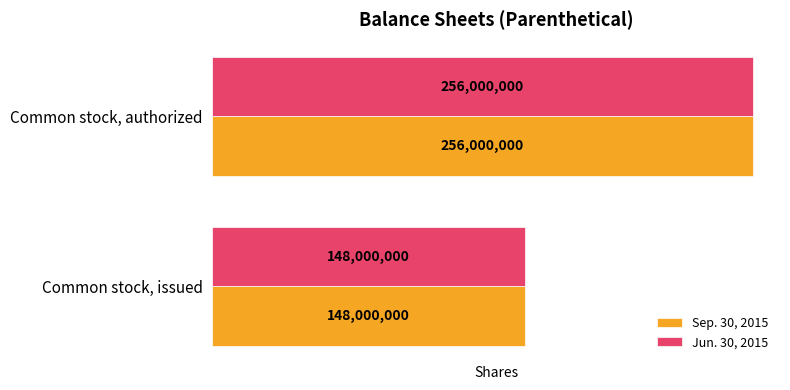

The value of Sep. 30, 2015 at Common stock, authorized is 256000000. True or false?

True